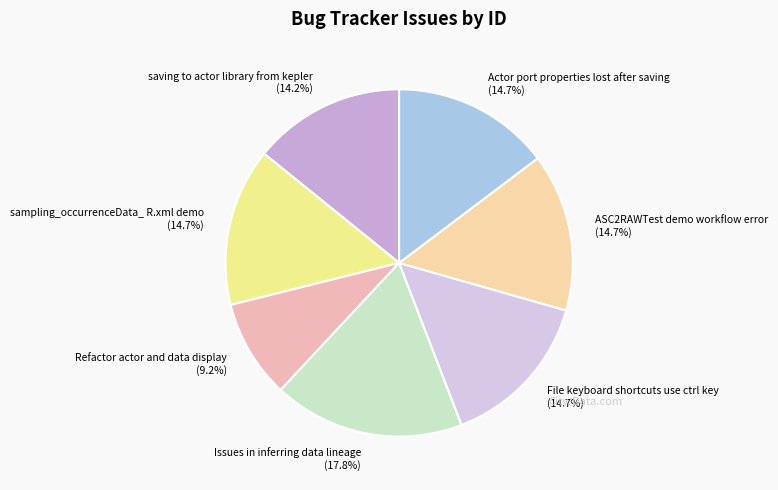

To the nearest percent, what is the difference between the largest and smallest slice percentages?

9%